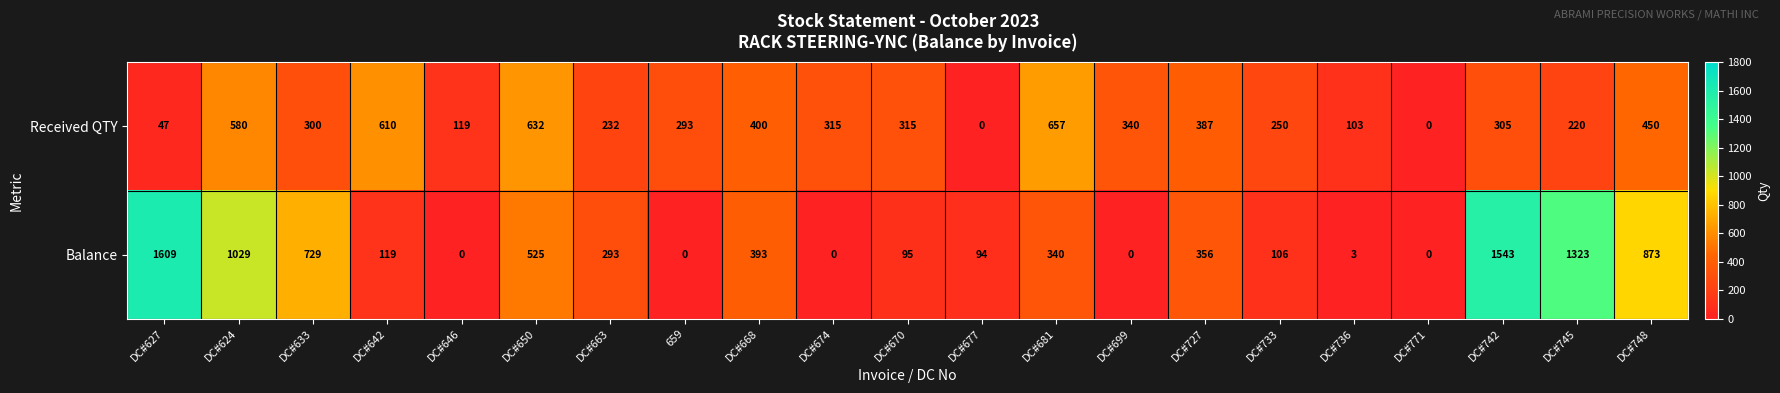

Which series changed the most between DC#627 and DC#646?

Balance